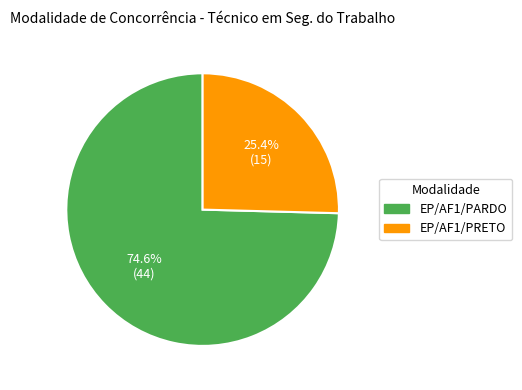

Is there any slice that represents more than half of the pie?

Yes